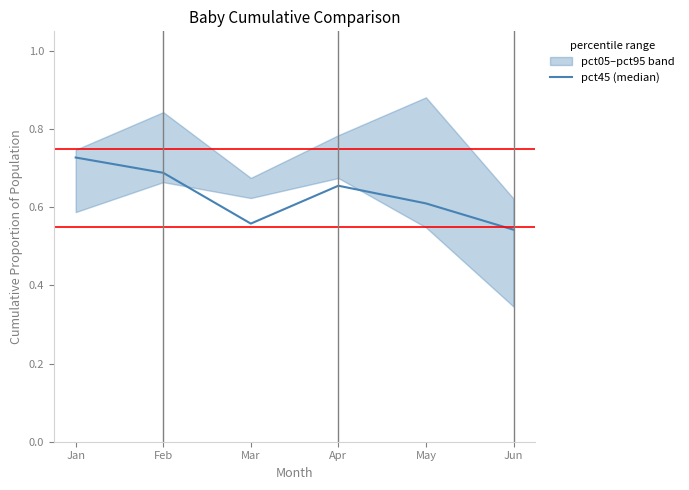

What is the difference between the values at Apr and Jun?

0.1